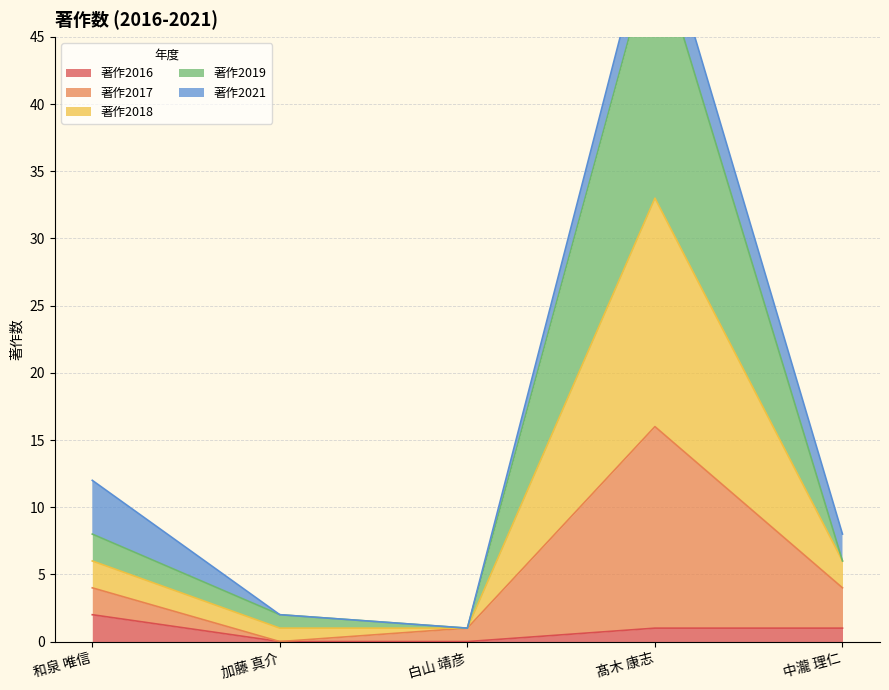

Rank the categories by 著作2019 value from highest to lowest.

髙木 康志, 和泉 唯信, 中瀧 理仁, 加藤 真介, 白山 靖彦